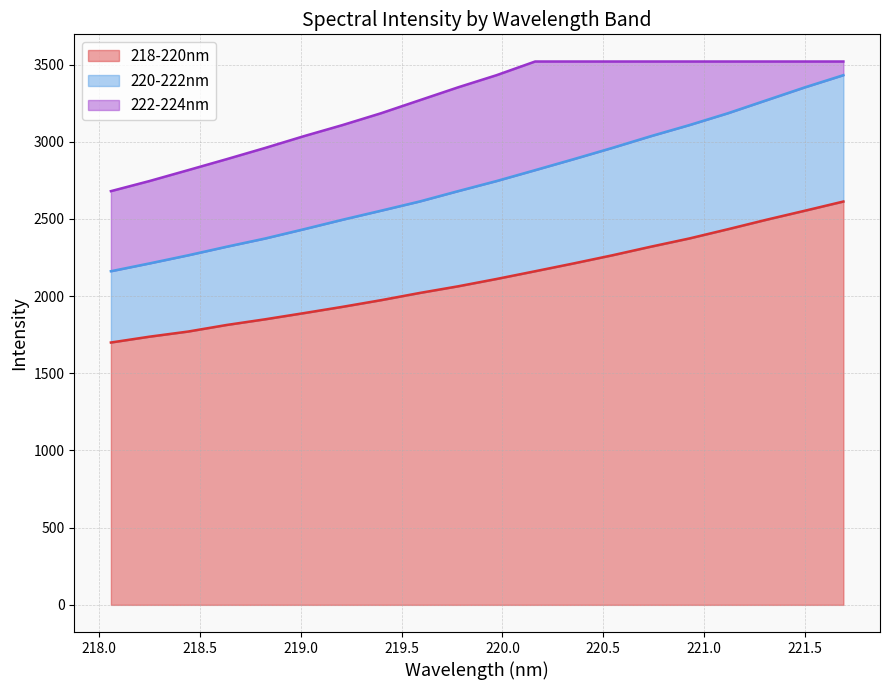

Between 220.3533 and 221.6902, which series saw the biggest shift?

220-222nm